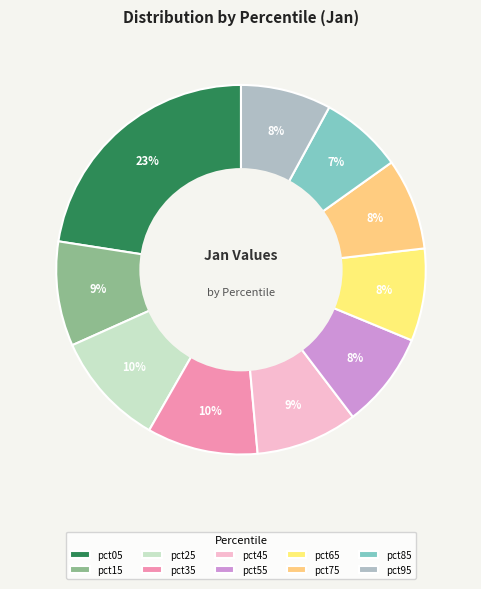

What is the smallest slice in the pie chart?

pct85